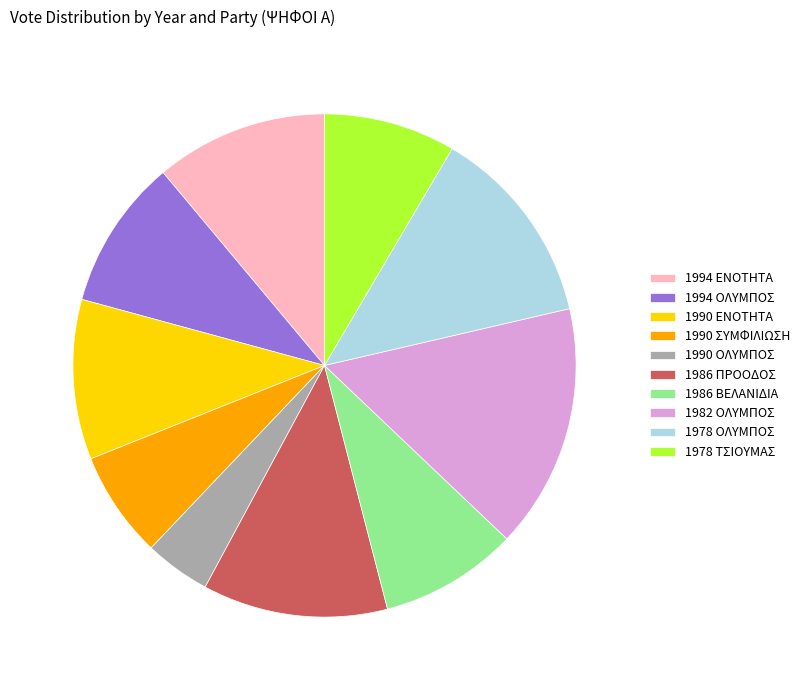

Is it true that 1990 ΕΝΟΤΗΤΑ is 5% of the pie?

False